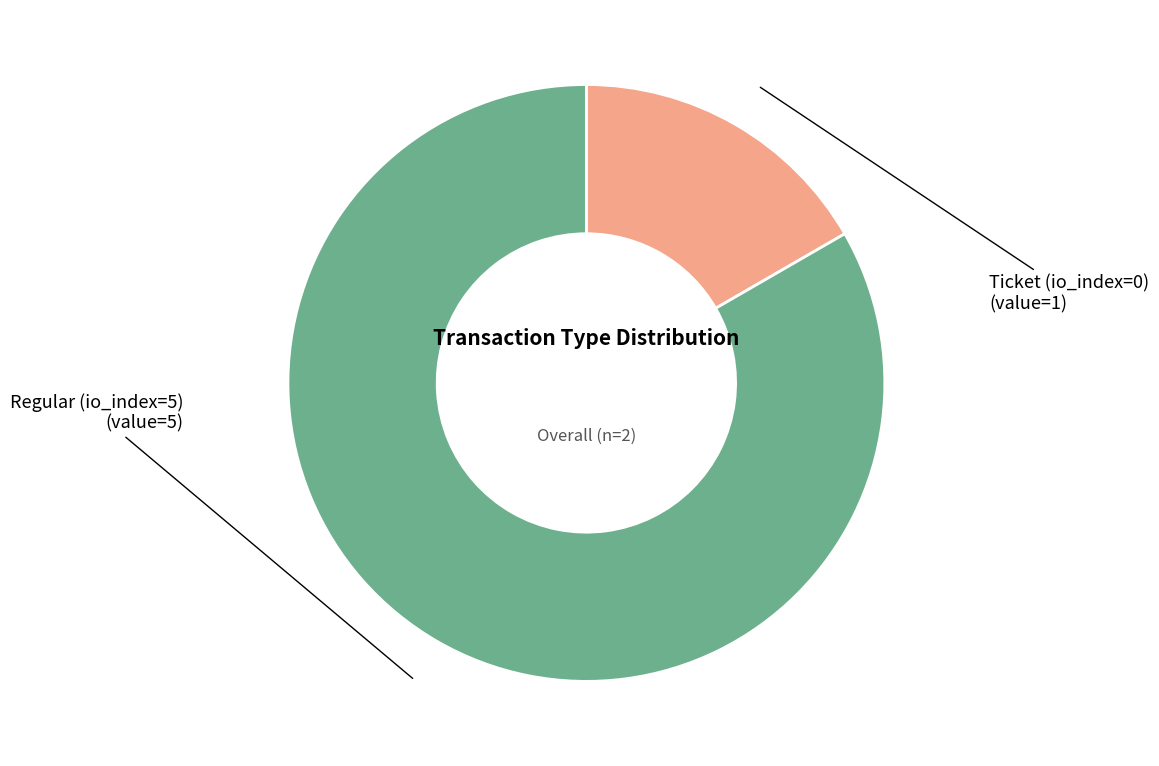

Count the number of slices in the pie.

2